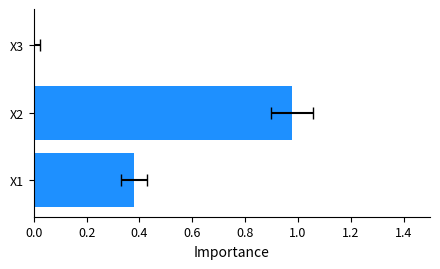

How many data points does each series have?

3